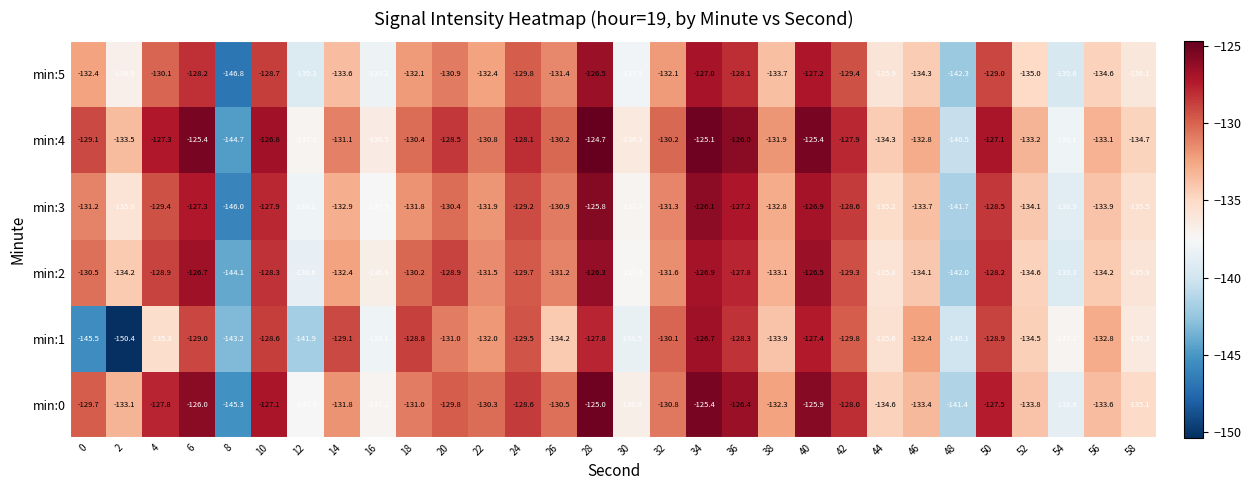

What is the sum of all min:1 values?

-4016.9